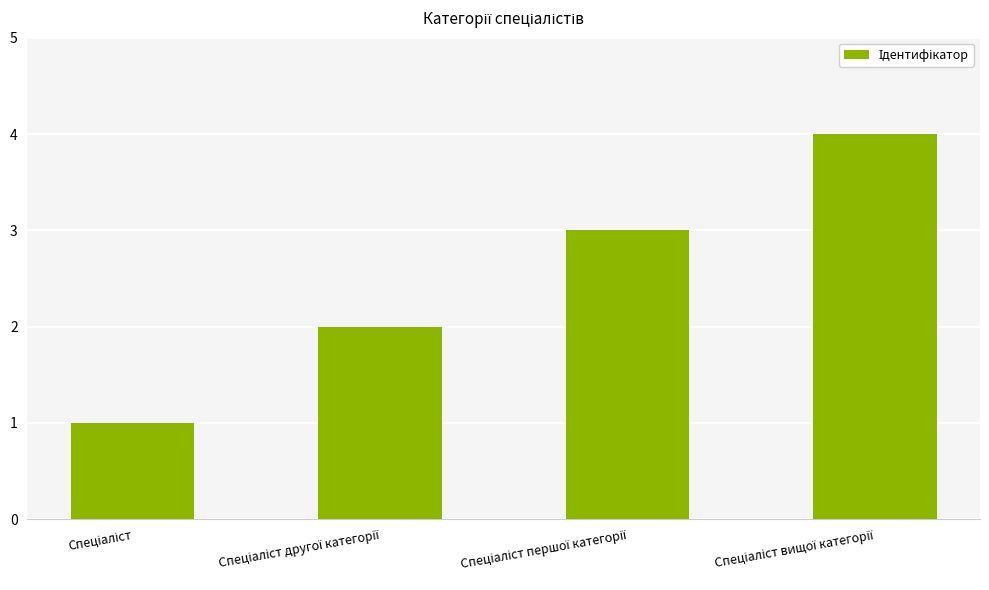

What is the difference between the maximum and minimum values?

3